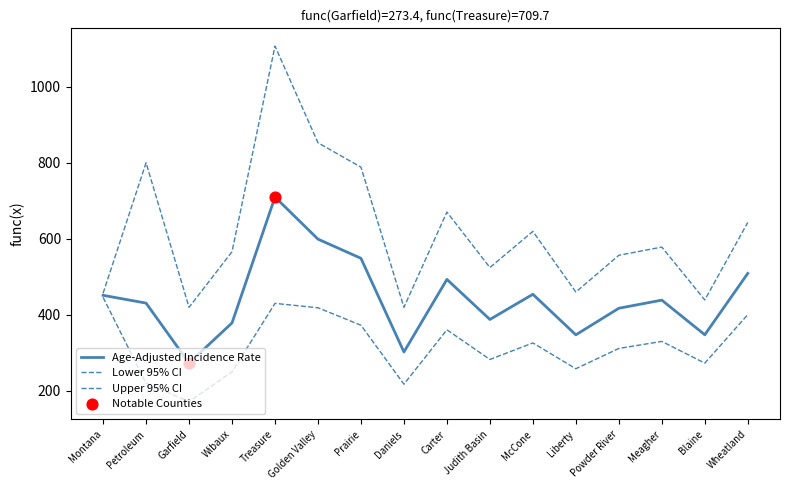

What is the total value across all series at Treasure?

2246.4